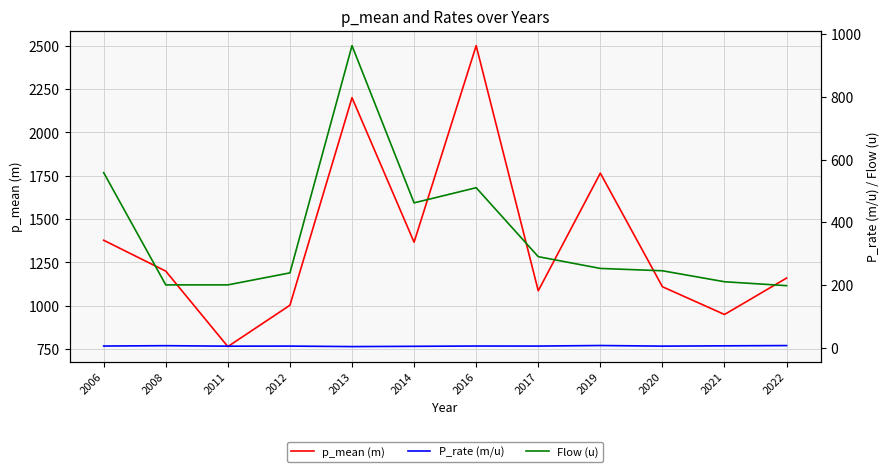

Is it true that p_mean (m) equals 1765.0 at 2019?

True